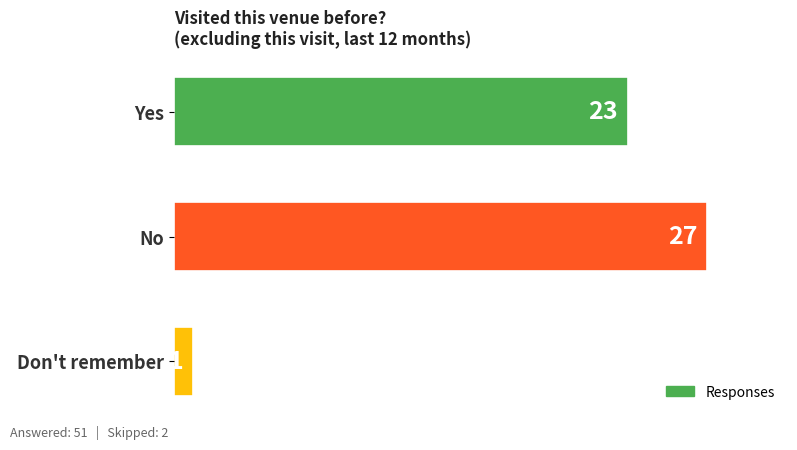

What is the maximum value shown in the chart?

27